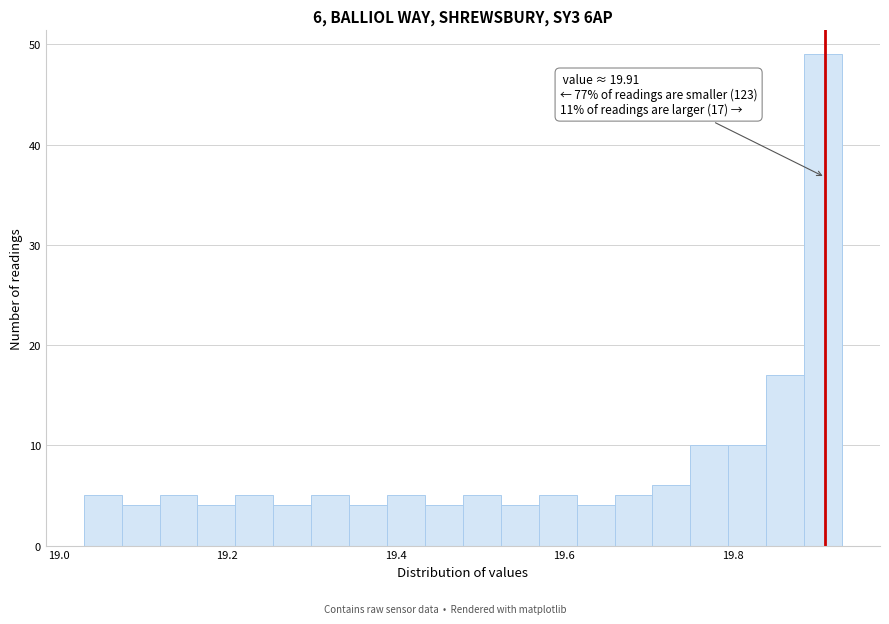

Around what value on the x-axis is the tallest bar? Give the approximate position of its centre, as read against the axis.

19.90